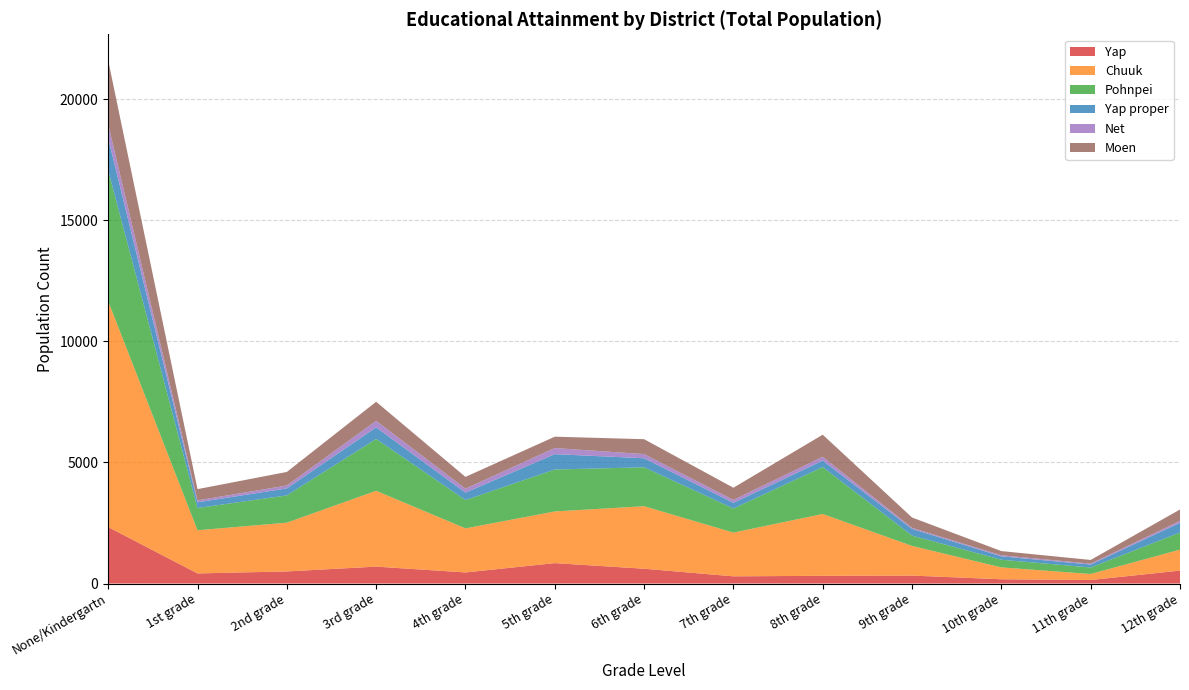

Reading left to right, extract all data points from this chart.

Yap: 2332	417	500	698	458	843	611	297	319	328	176	145	534
Chuuk: 9331	1784	2013	3133	1820	2134	2583	1807	2554	1225	490	249	865
Pohnpei: 5400	918	1127	2141	1169	1732	1607	995	1936	426	317	268	707
Yap proper: 1328	236	288	478	308	635	374	233	267	276	140	123	402
Net: 580	79	121	270	165	253	172	122	159	44	43	36	79
Moen: 2636	465	560	788	485	468	615	503	913	428	174	153	471